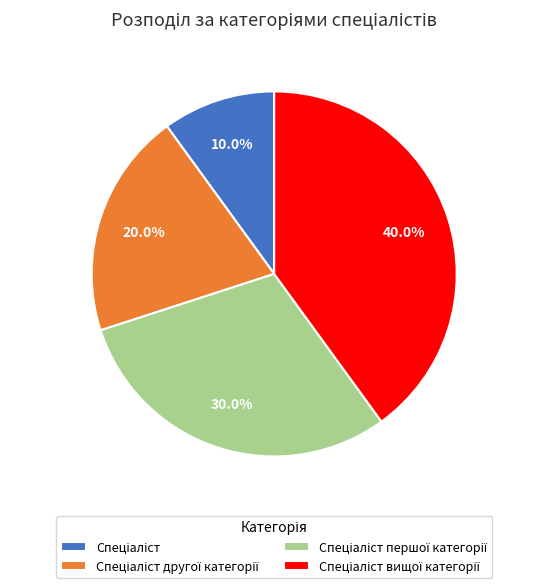

Is there a majority slice in this chart?

No